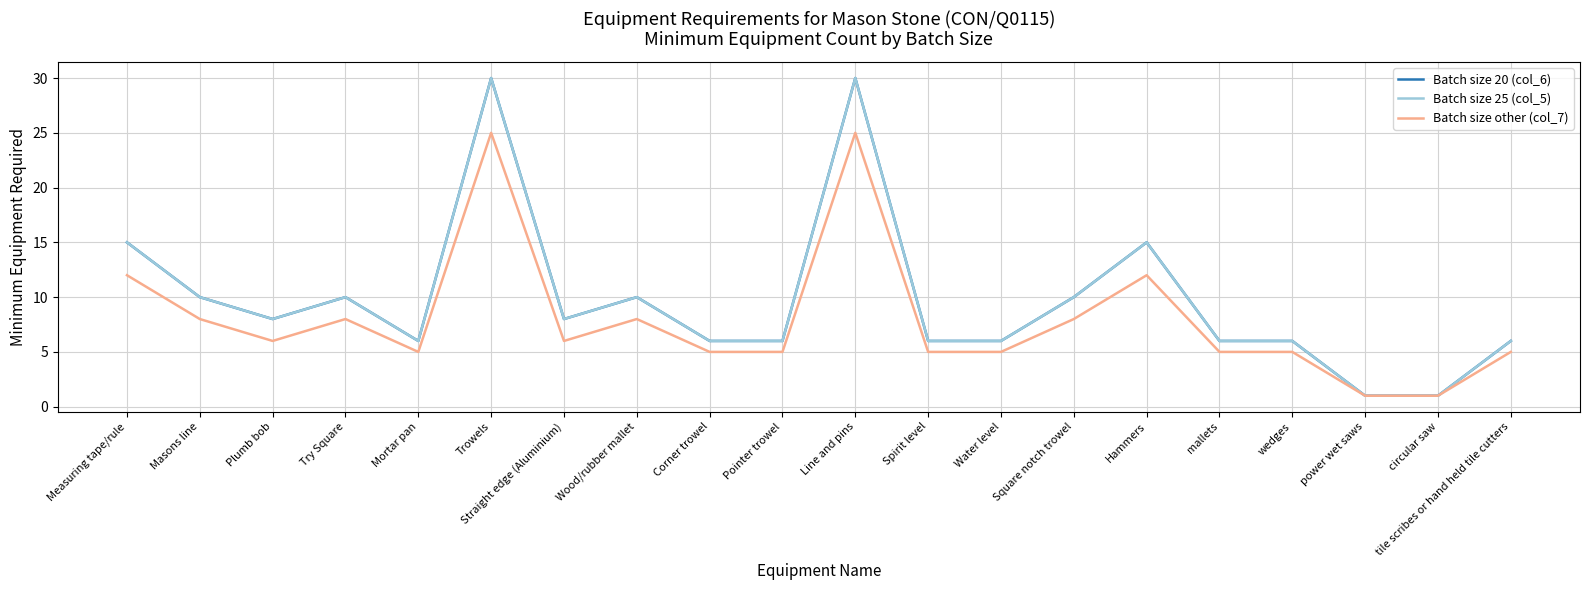

What is the difference between the maximum and minimum values in the Batch size 25 (col_5) series?

29